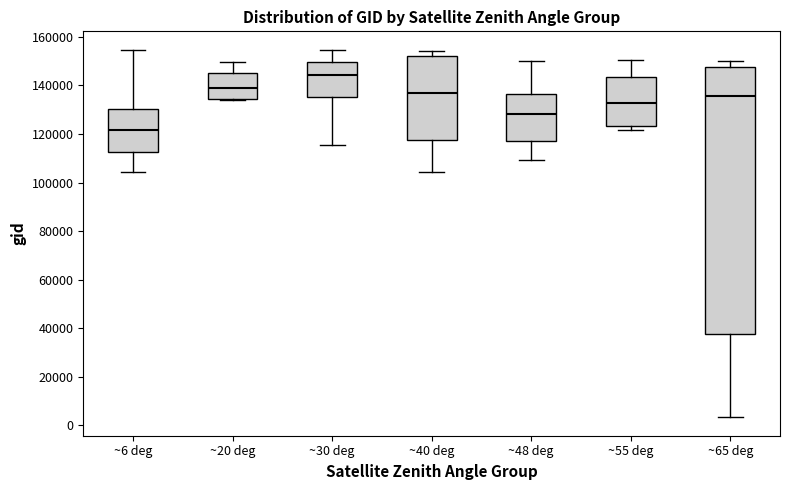

Reading left to right, read every box against the y-axis: the position of its median line, the range the box covers, and the ends of its whiskers. The values are not printed on the chart, so give them approximately, as read against the axis.

~6 deg: median 122000, box 112000 to 130000, whiskers 104000 to 154000
~20 deg: median 138000, box 134000 to 146000, whiskers 134000 to 150000
~30 deg: median 144000, box 136000 to 150000, whiskers 116000 to 154000
~40 deg: median 136000, box 118000 to 152000, whiskers 104000 to 154000
~48 deg: median 128000, box 118000 to 136000, whiskers 110000 to 150000
~55 deg: median 132000, box 124000 to 144000, whiskers 122000 to 150000
~65 deg: median 136000, box 38000 to 148000, whiskers 4000 to 150000